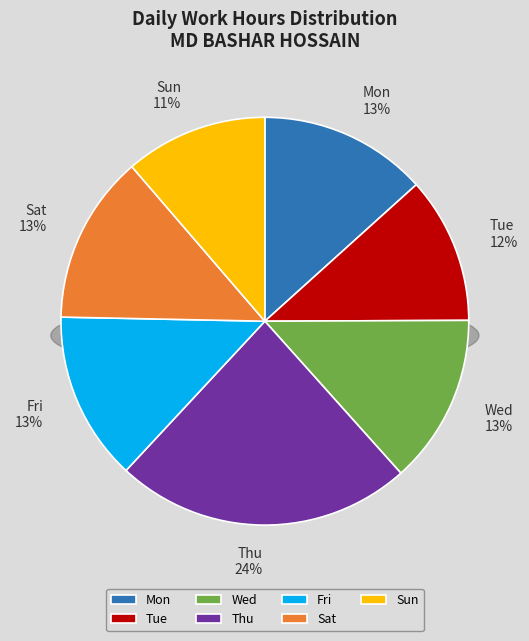

Rank the categories by value from lowest to highest.

Sun, Tue, Mon, Sat, Fri, Wed, Thu